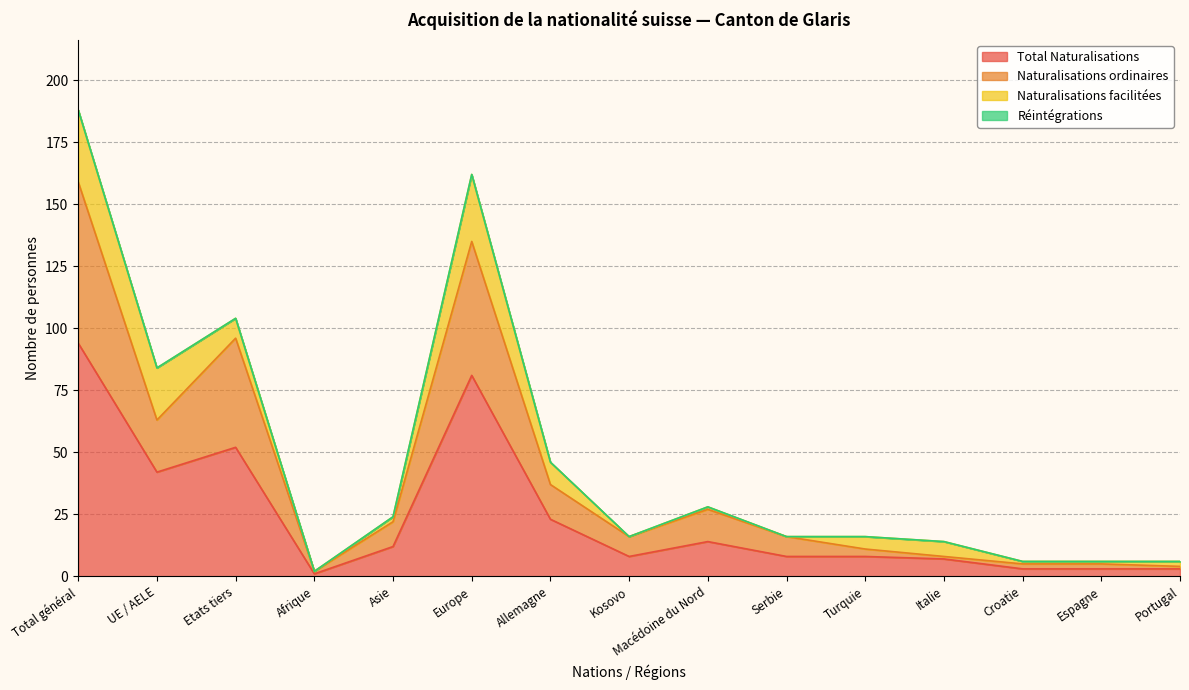

True or false: Total Naturalisations and Naturalisations ordinaires cross at least once.

False